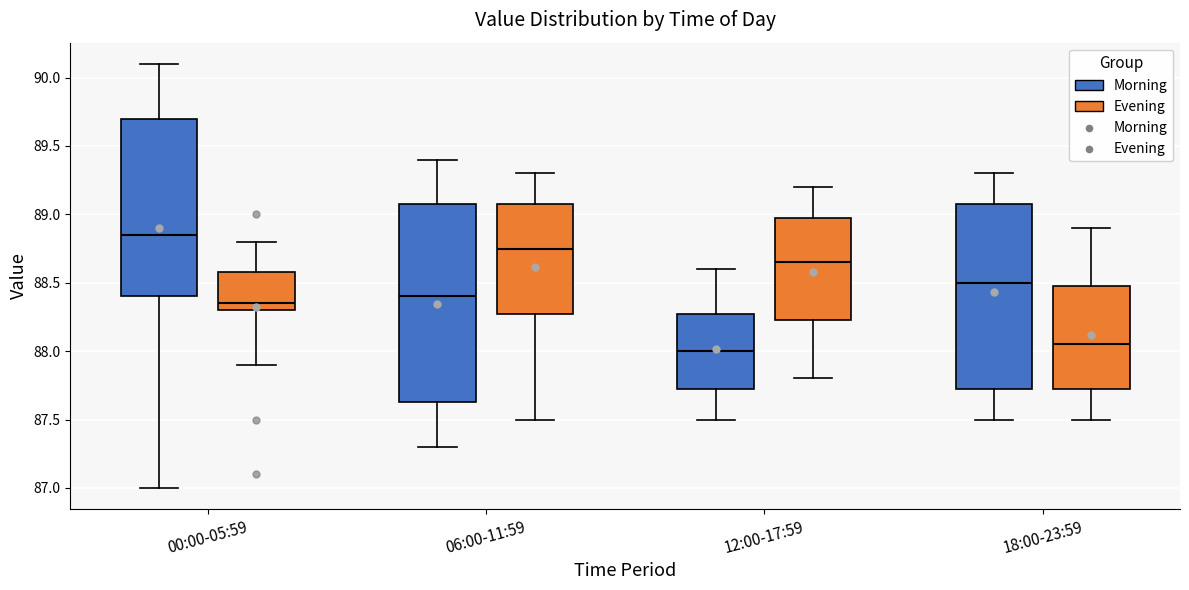

Which box has the highest median line?

00:00-05:59 (Morning)